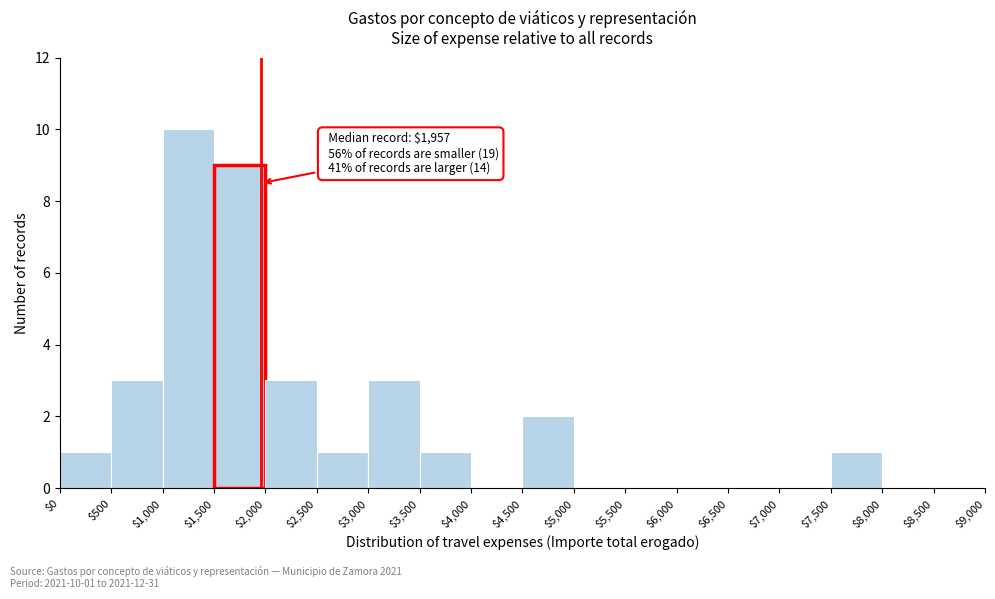

Over which range of the x-axis is the bar tallest?

$1,000 to $1,500